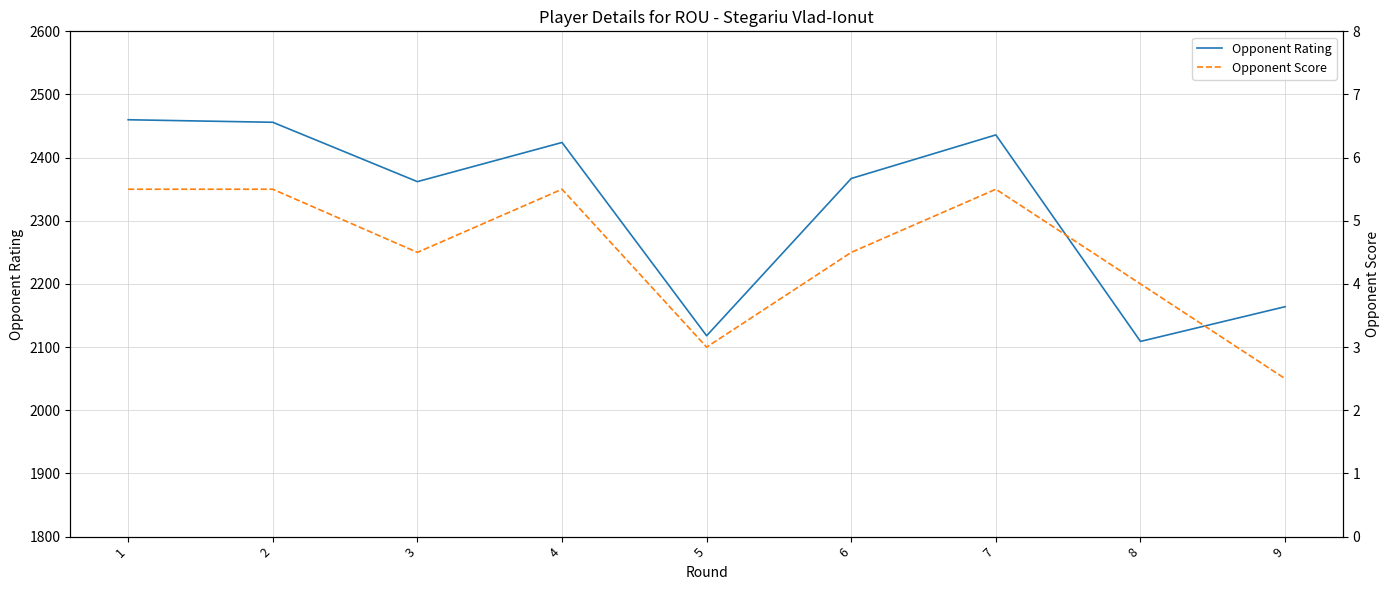

True or false: Opponent Score and Opponent Rating cross at least once.

False